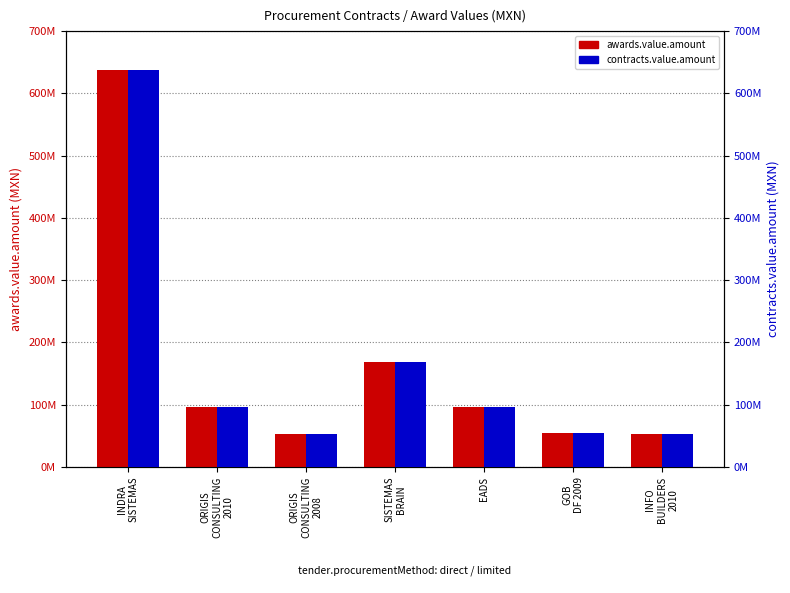

Which label corresponds to the smallest value in the chart?

ORIGIS
CONSULTING
2008